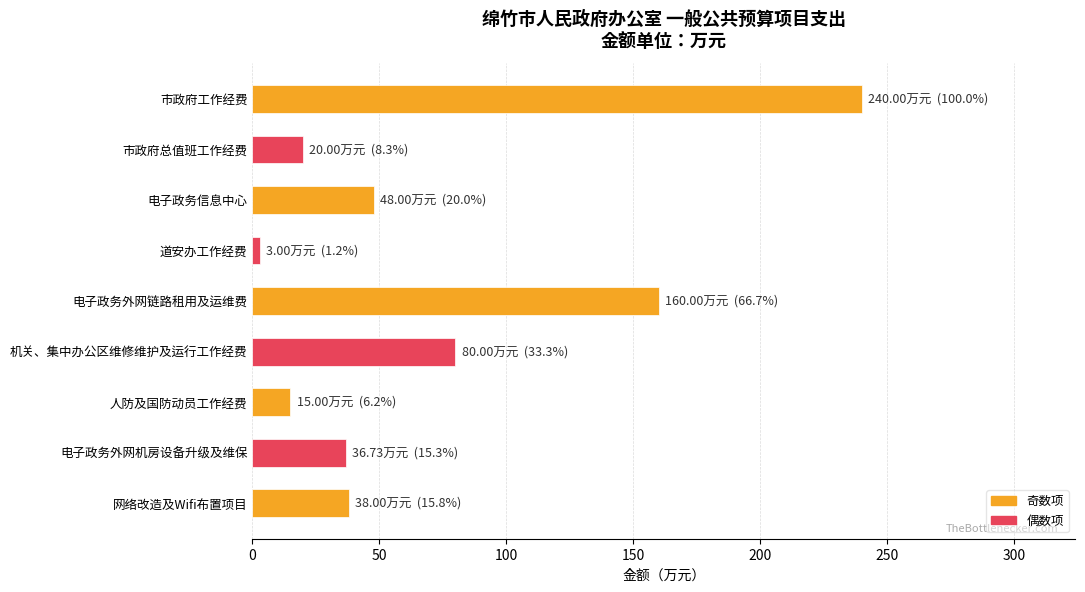

The chart shows a value of 18.5 at 网络改造及Wifi布置项目. True or false?

False